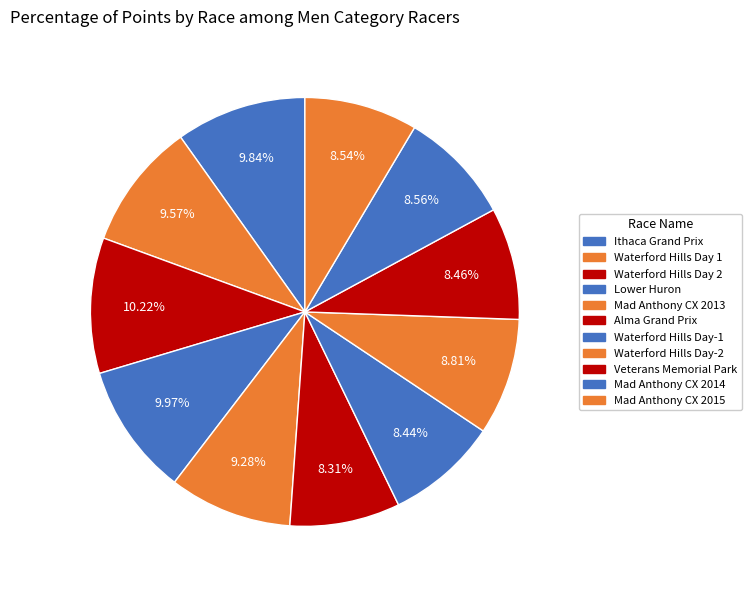

Is it true that Waterford Hills Day 1 is 10% of the pie?

True